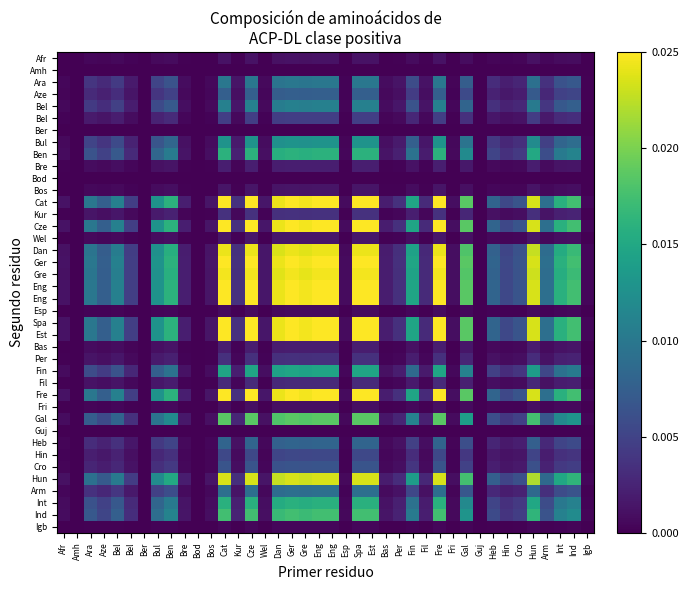

How many series are shown in this chart?

40